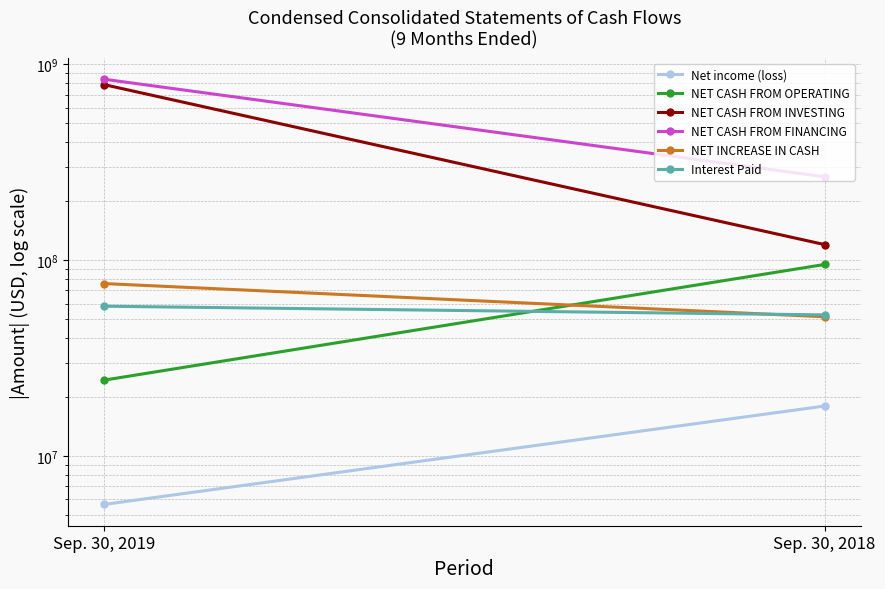

Rank the series by their maximum value, from lowest to highest.

Net income (loss), Interest Paid, NET INCREASE IN CASH, NET CASH FROM OPERATING, NET CASH FROM INVESTING, NET CASH FROM FINANCING